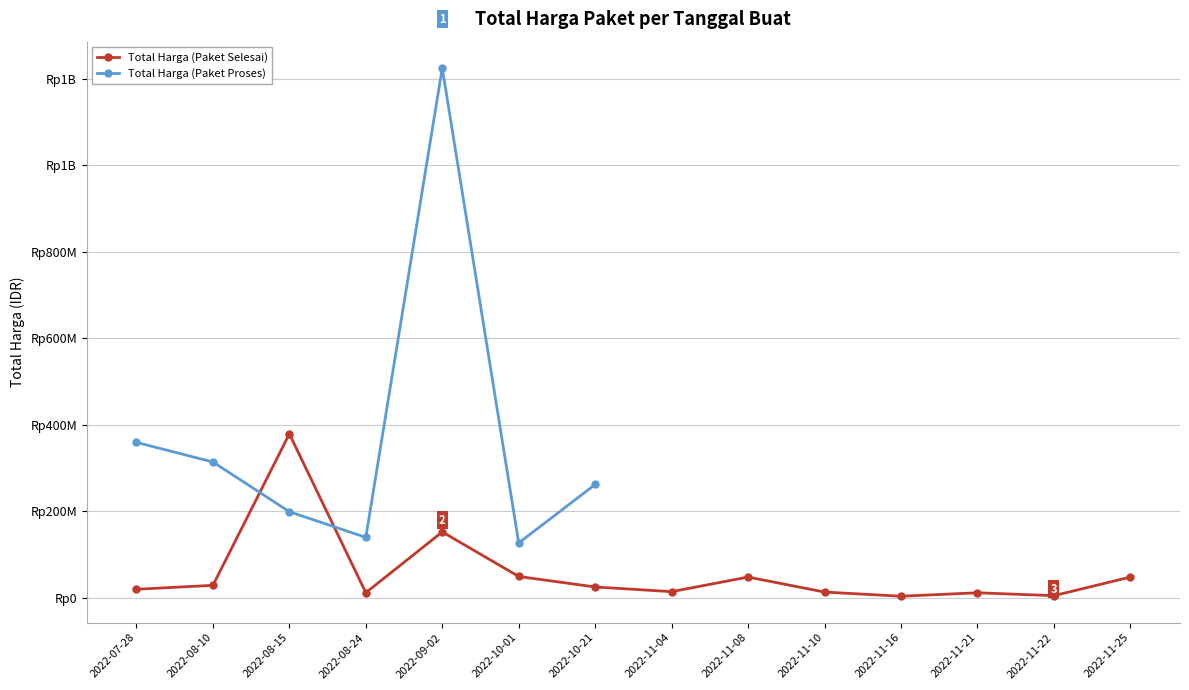

Where is the first local minimum for Total Harga (Paket Proses)?

2022-08-24